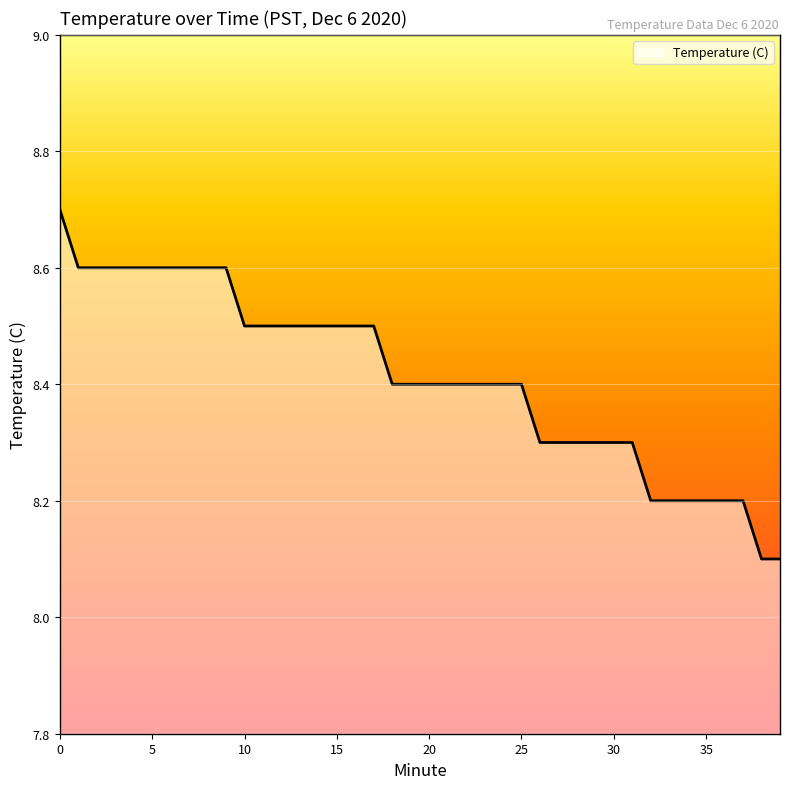

What is the difference between the maximum and second lowest values?

0.6